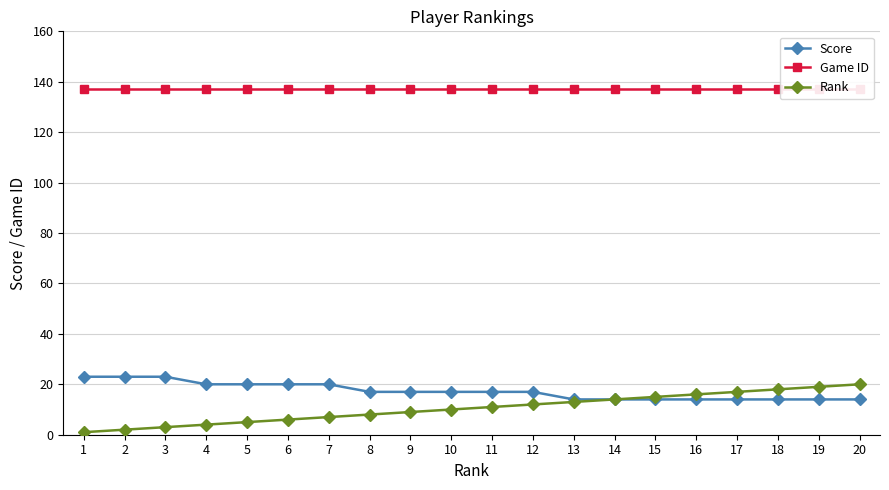

What are all the series names shown in the legend?

Score, Game ID, Rank